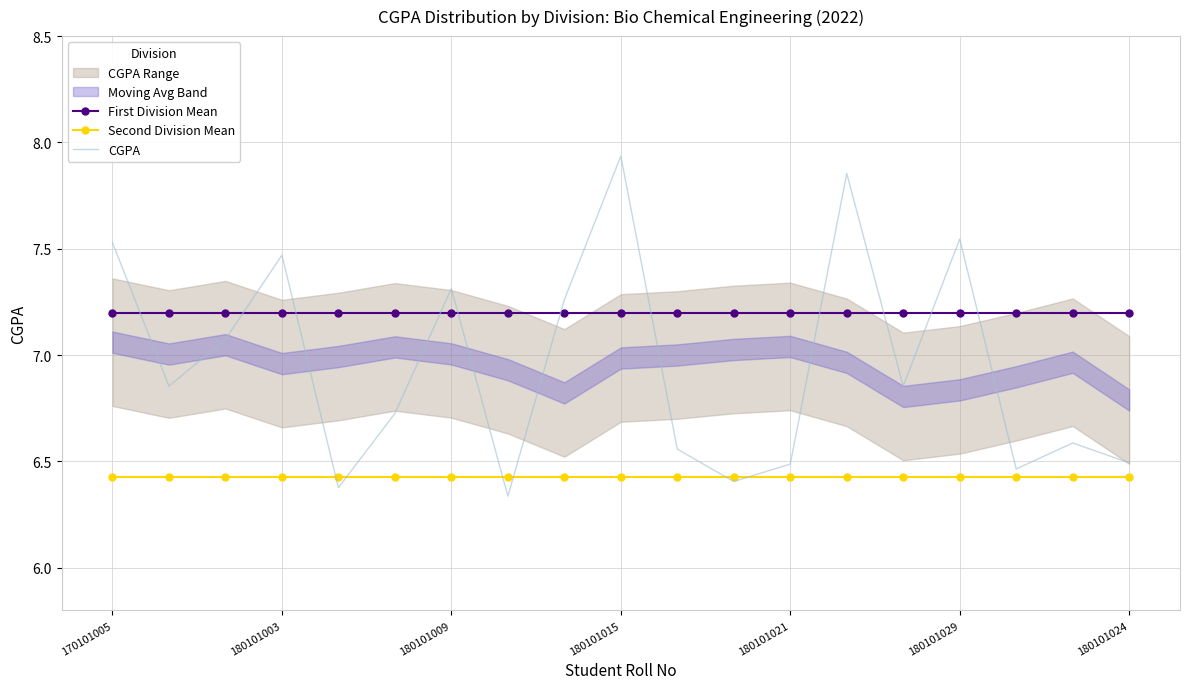

After their last crossing, which series has the higher values: Second Division Mean or CGPA?

CGPA